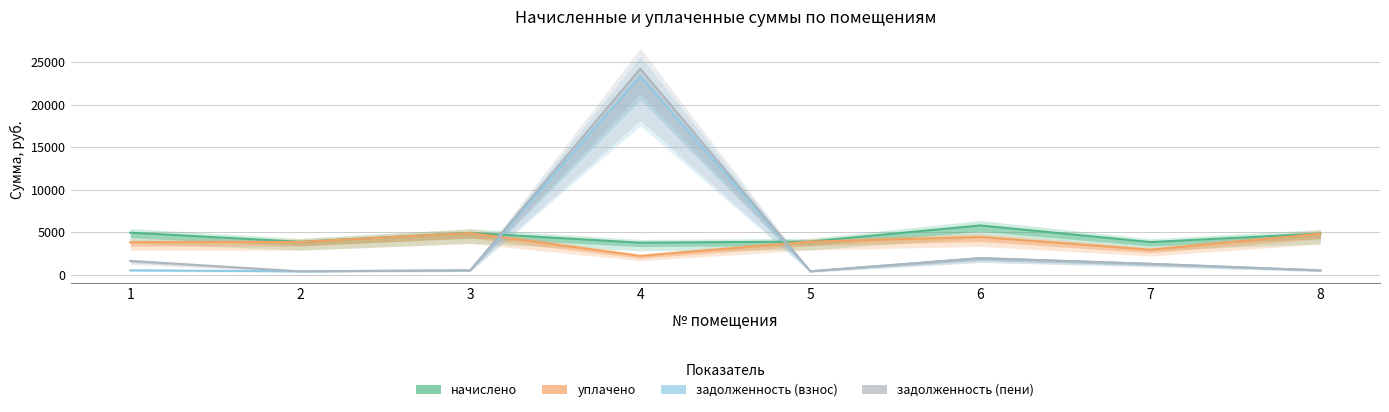

At which label does задолженность (пени) reach its minimum?

2